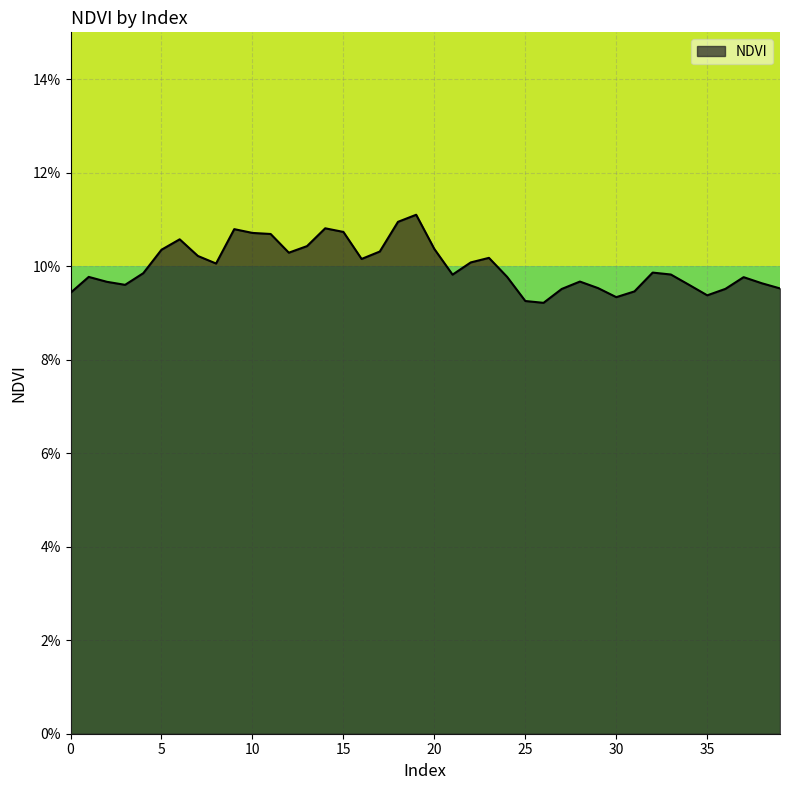

Does the chart display data point markers on the line(s)?

No